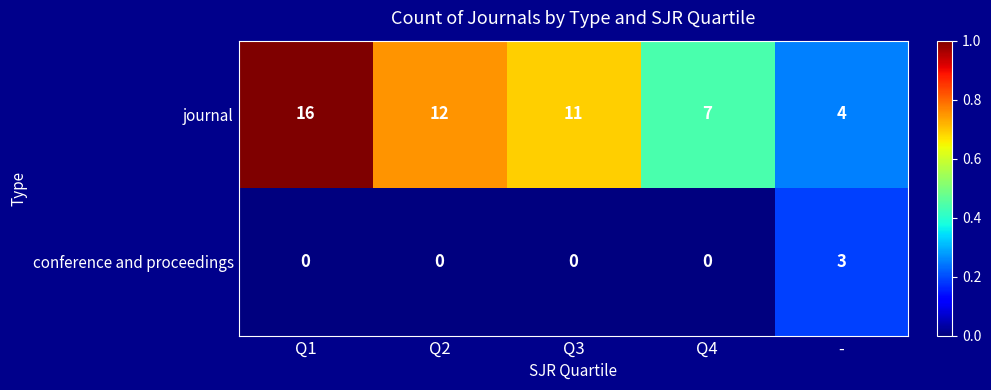

True or false: conference and proceedings has a value of 0 at Q1.

True